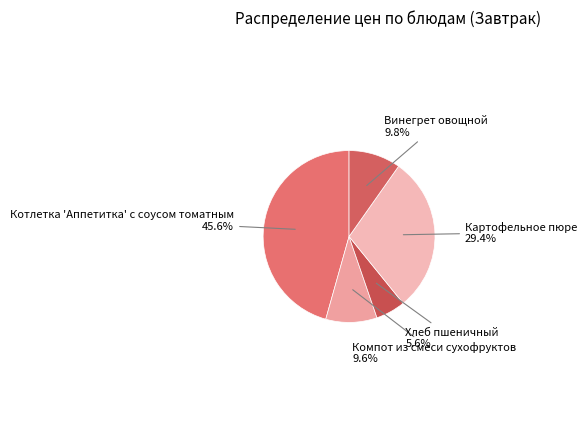

What is the ratio of the value at Хлеб пшеничный to the value at Картофельное пюре?

0.2